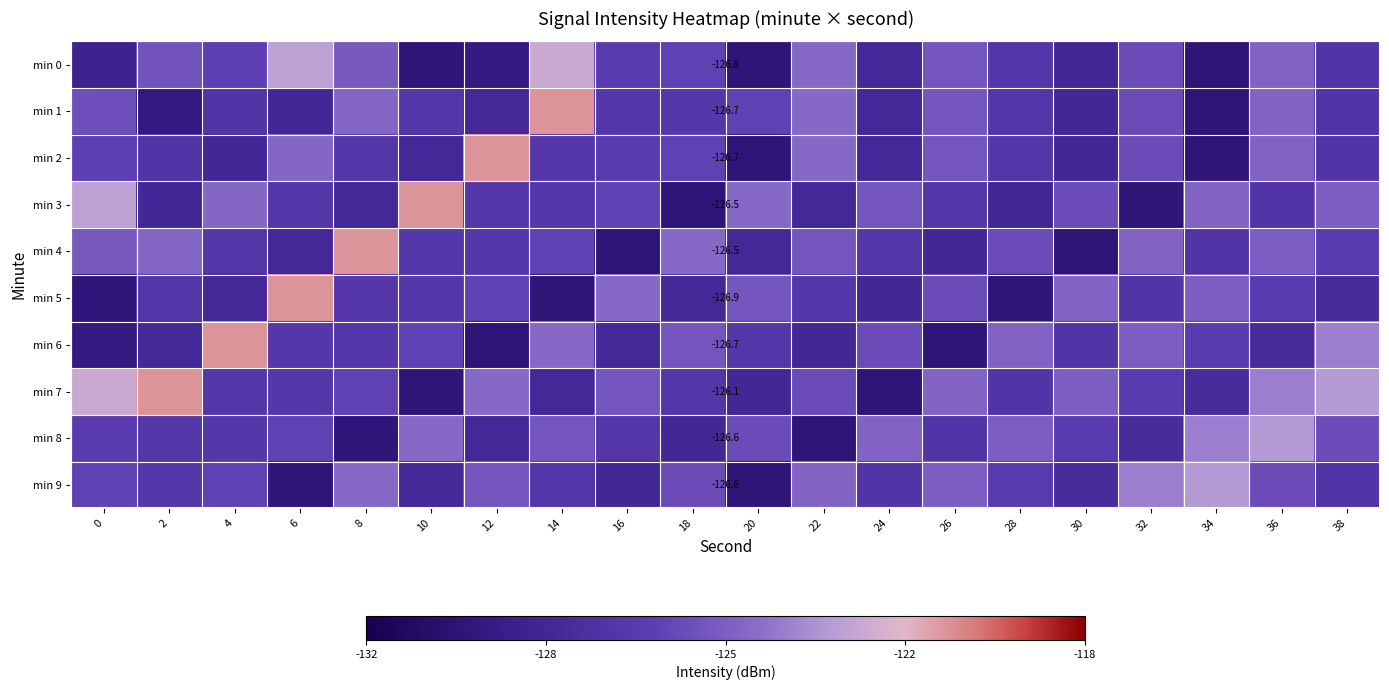

List the labels in order of min 7 value, smallest first.

24, 10, 20, 14, 34, 28, 18, 4, 6, 32, 8, 22, 16, 30, 26, 12, 36, 38, 0, 2